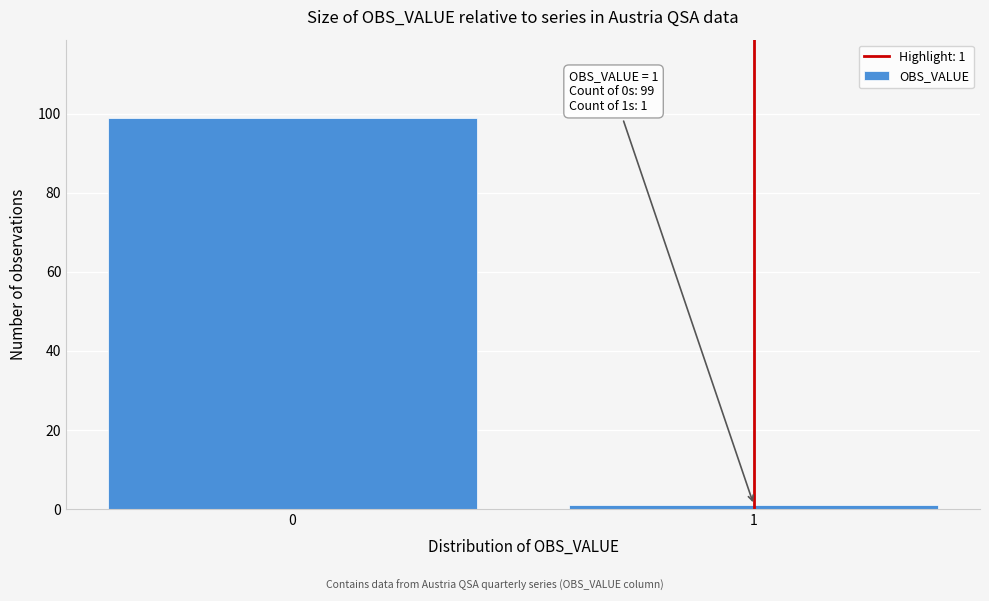

Reading left to right, transcribe all the data shown in this chart.

0=99	1=1